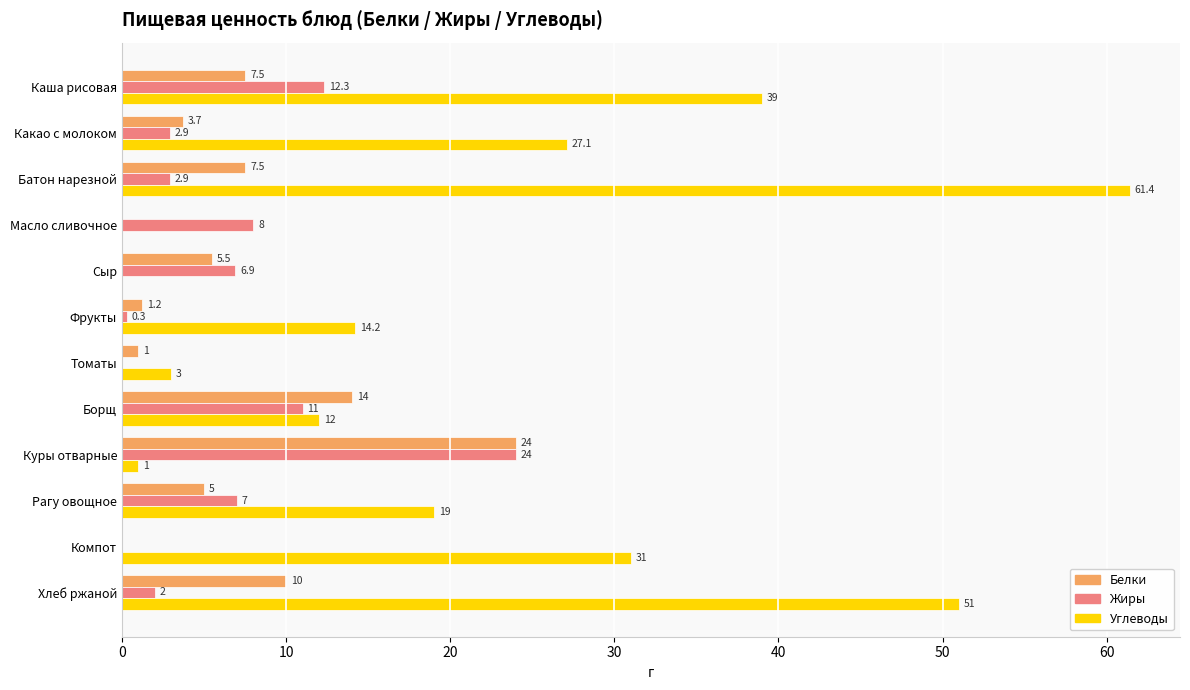

At which category is the sum across all series the highest?

Батон нарезной